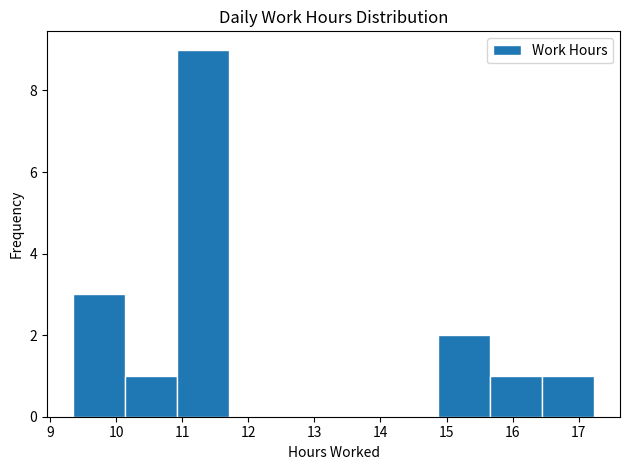

What is the height of the bar covering 9.4 to 10.1 on the x-axis? Neither the bar edges nor the heights are printed on the chart, so give them approximately, as read against the axes.

3